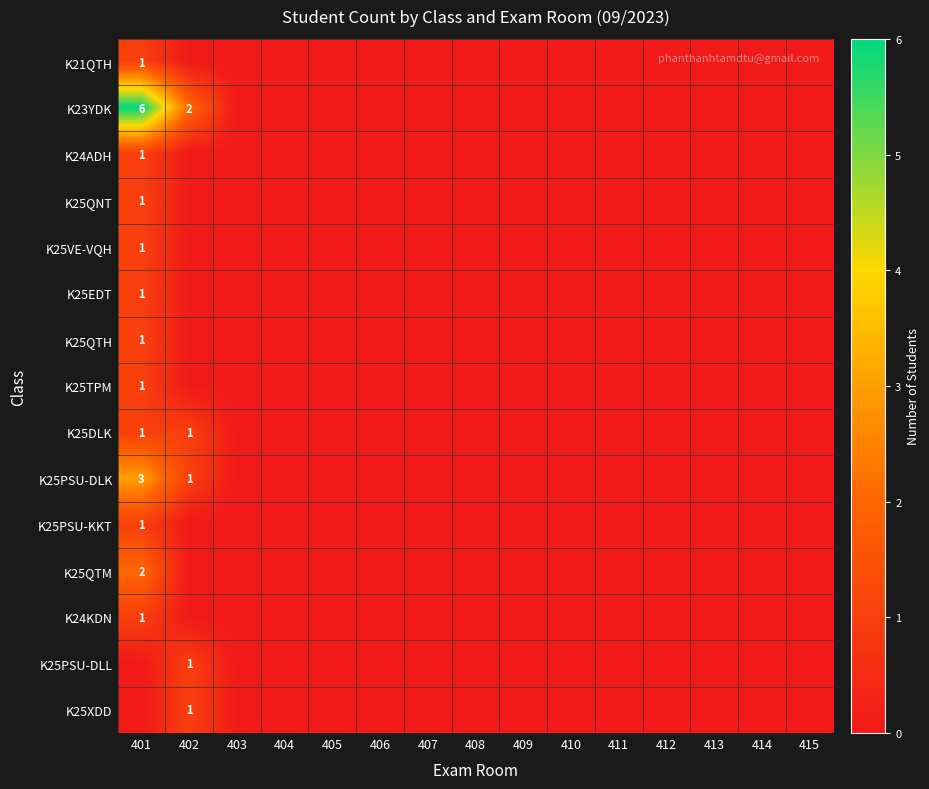

The K25PSU-KKT series shows 0 at 401. True or false?

False